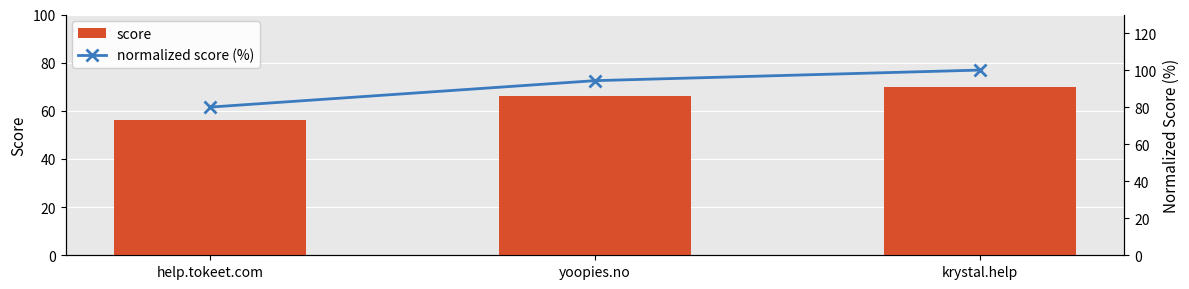

What is the difference between the maximum and minimum values in the normalized score (%) series?

20.0